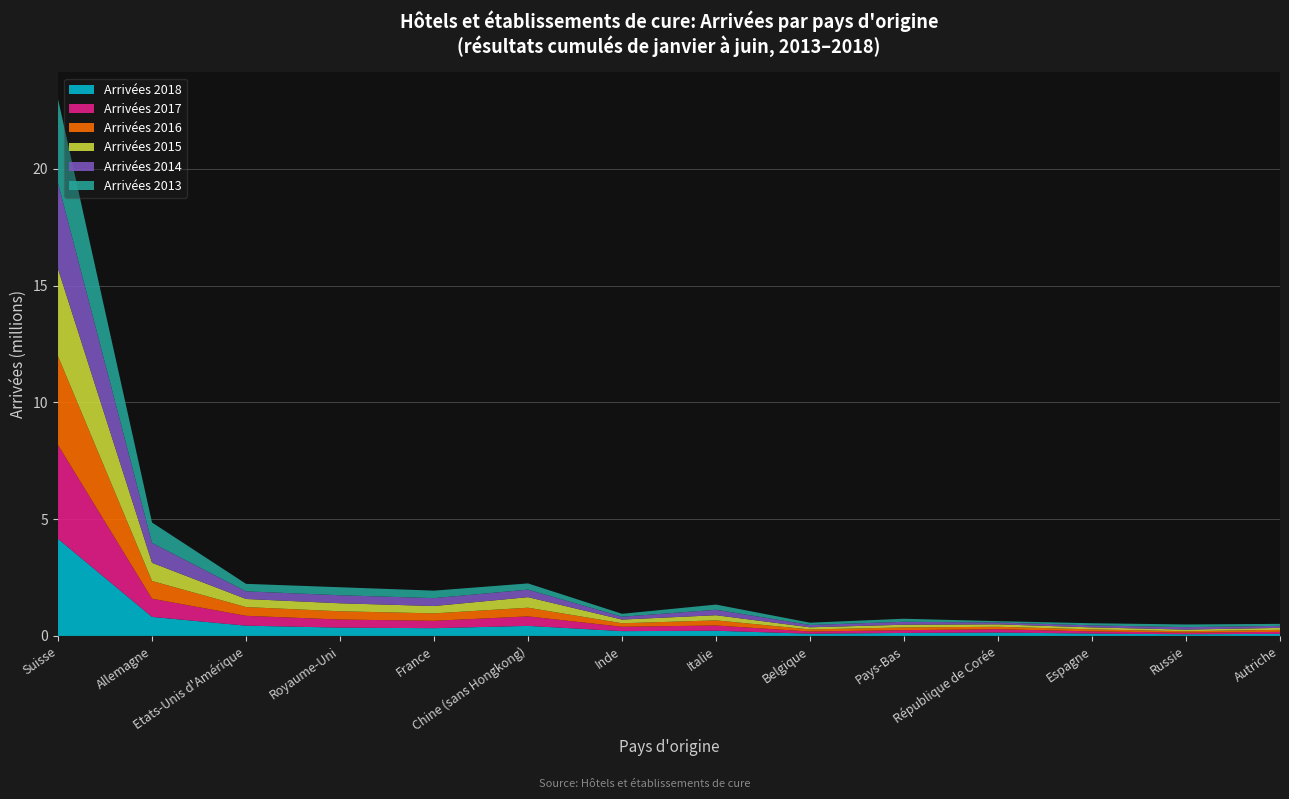

Reading right to left, list all the values displayed in this chart.

Arrivées 2018: 88322	71432	100678	146118	128016	94494	222154	205572	430017	331314	355304	439272	814424	4157174
Arrivées 2017: 86540	68095	93260	140726	118994	93004	224112	186472	407269	316505	346171	422549	778743	4018068
Arrivées 2016: 86581	60838	86952	105539	116863	90277	220409	150307	371356	318107	353846	373373	758498	3800398
Arrivées 2015: 83037	70750	84372	103220	115481	91753	219943	157917	451275	314198	342336	346285	780590	3738092
Arrivées 2014: 86784	104753	87370	79356	126190	99278	233084	121949	323034	337509	344407	326664	850916	3672048
Arrivées 2013: 85584	114931	90195	57467	130133	98089	222274	125284	265535	321330	342182	321744	872780	3595464